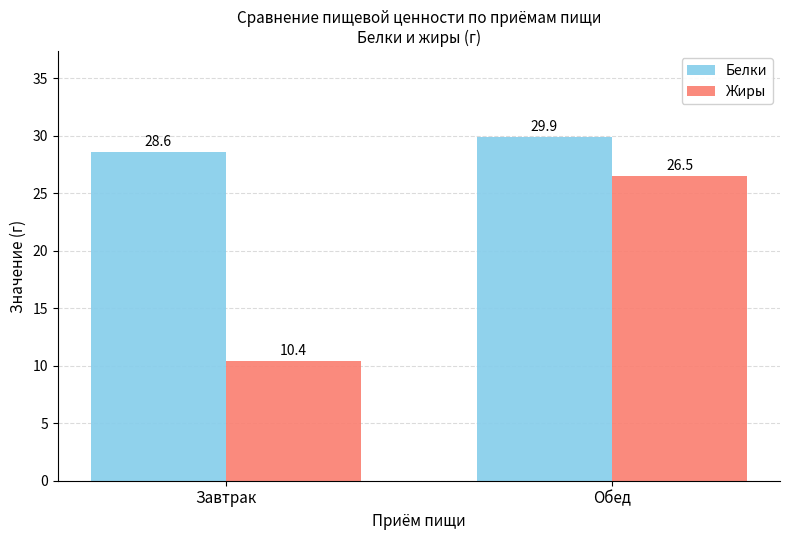

List the series in order of their overall mean, highest first.

Белки, Жиры